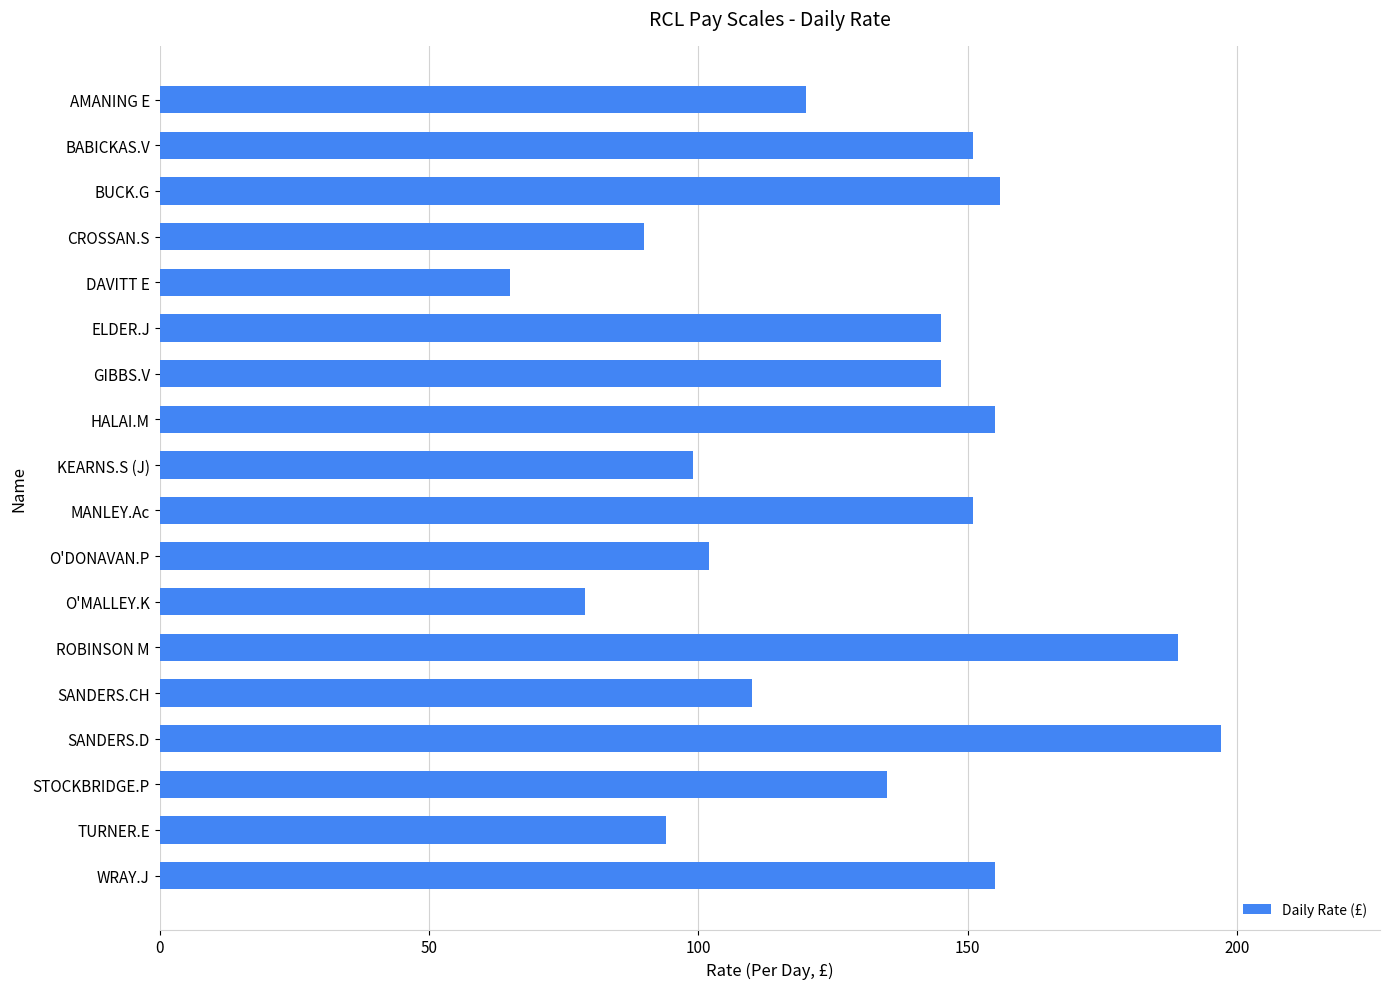

Reading bottom to top, extract all data points from this chart.

155	94	135	197	110	189	79	102	151	99	155	145	145	65	90	156	151	120